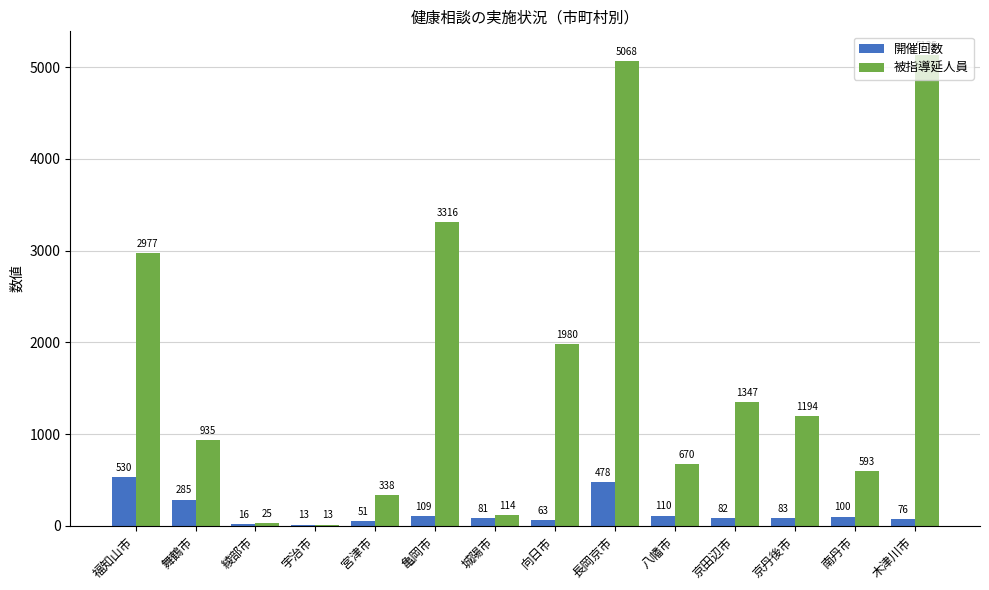

What is the sum of all 被指導延人員 values?

23705